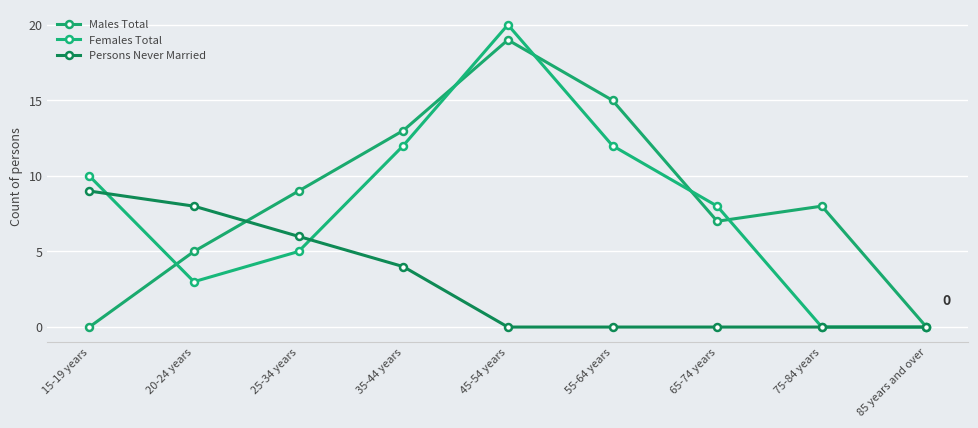

How many categories are shown in the chart?

9